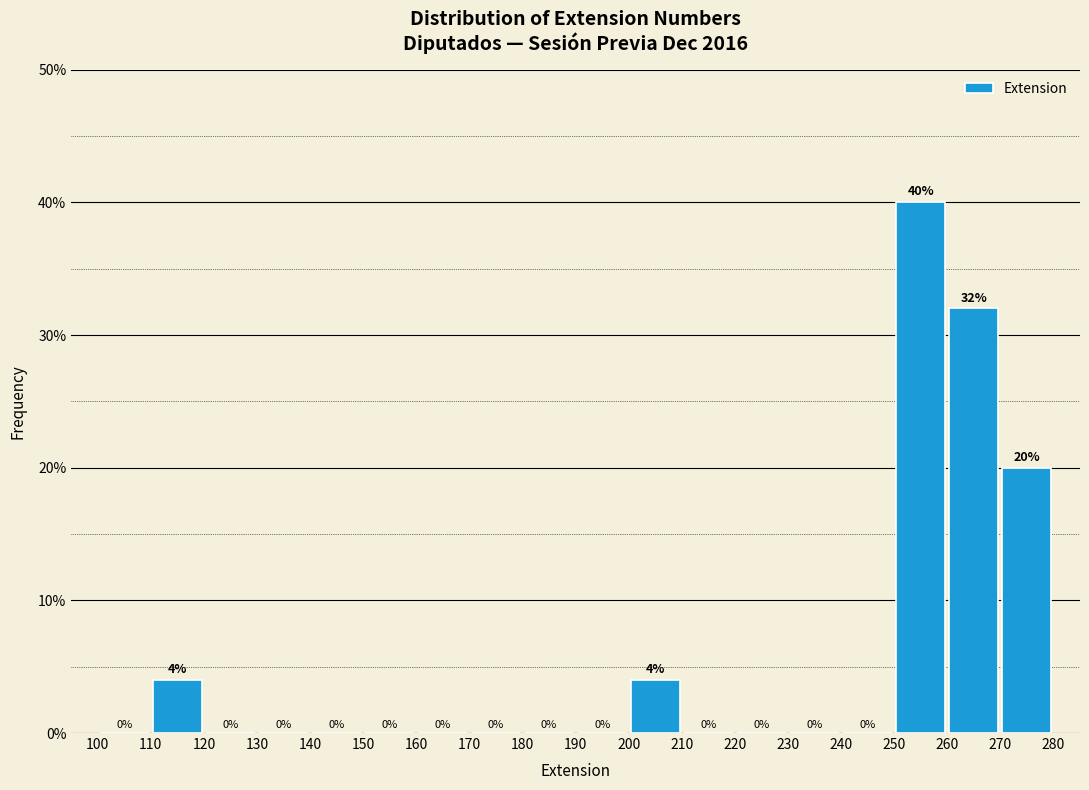

Which range on the x-axis has the tallest bar?

250 to 260